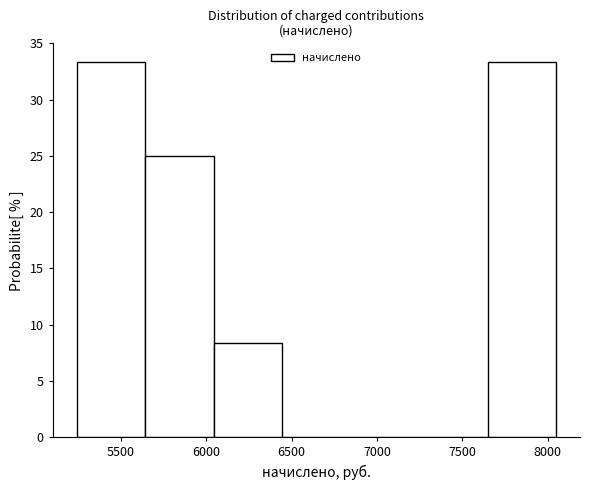

Reading left to right, transcribe this chart: for each bar, give the range it covers on the x-axis and its height. Neither the bar edges nor the heights are printed on the chart, so give them approximately, as read against the axes.

5250 to 5650: 33.5
5650 to 6050: 25.0
6050 to 6450: 8.5
6450 to 6850: 0
6850 to 7250: 0
7250 to 7650: 0
7650 to 8050: 33.5